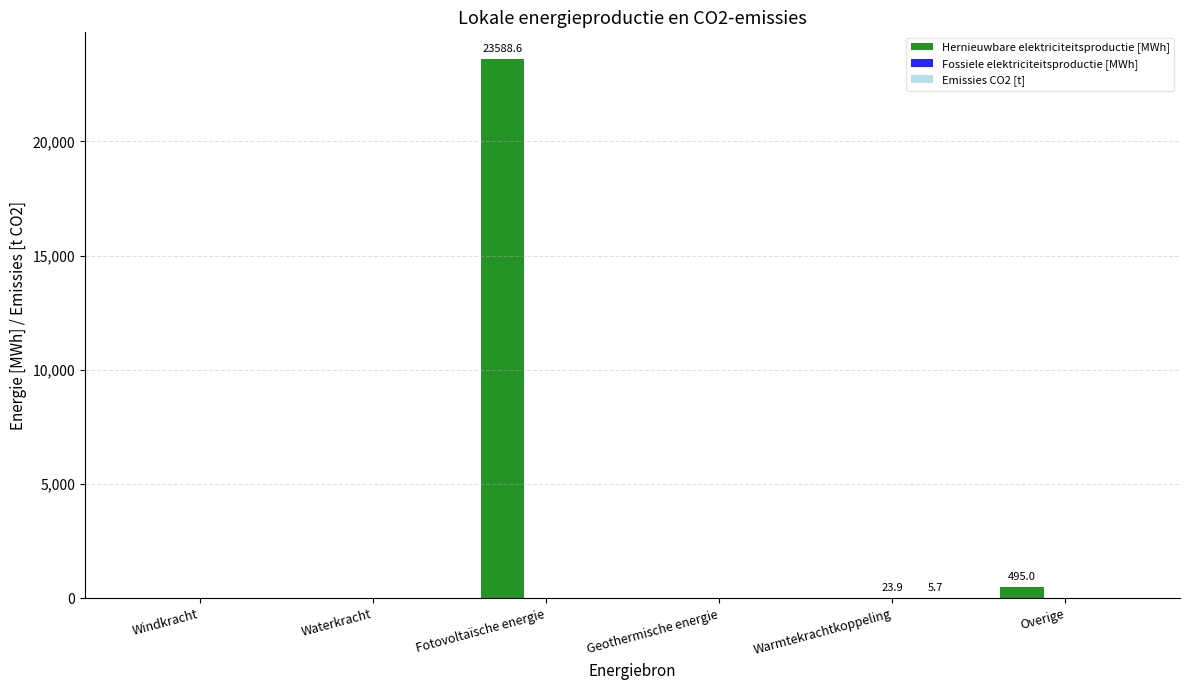

What is the sum of all Hernieuwbare elektriciteitsproductie [MWh] values?

24083.6